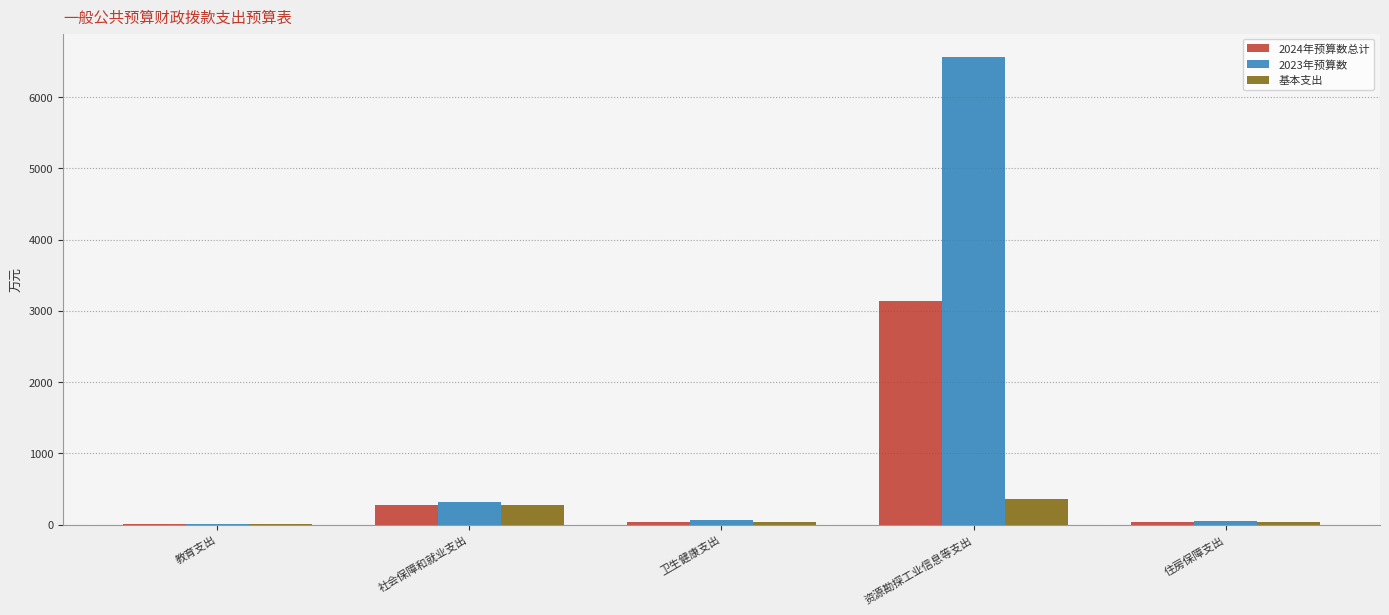

What is the sum of all 基本支出 values?

718.8